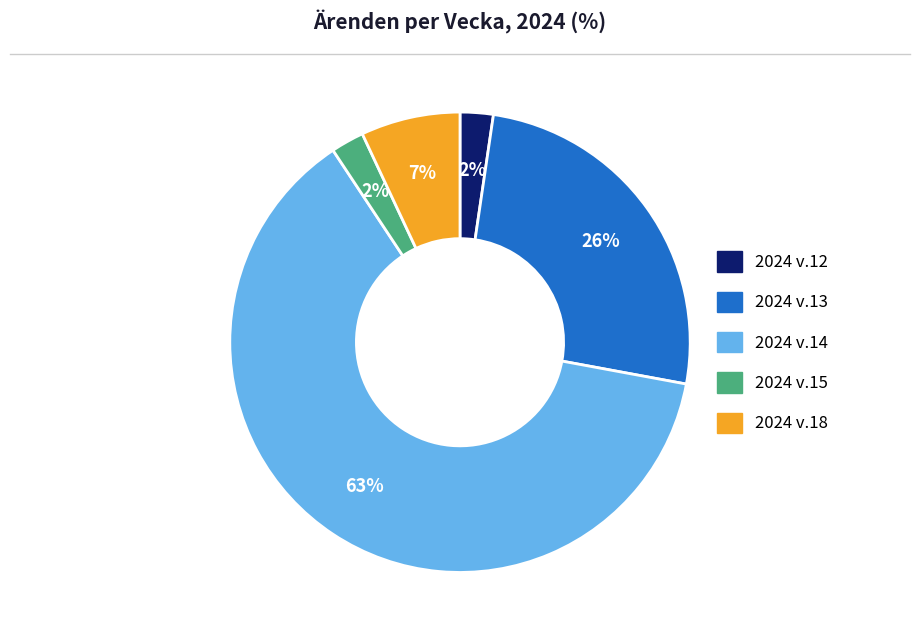

Which has a higher value, 2024 v.15 or 2024 v.14?

2024 v.14